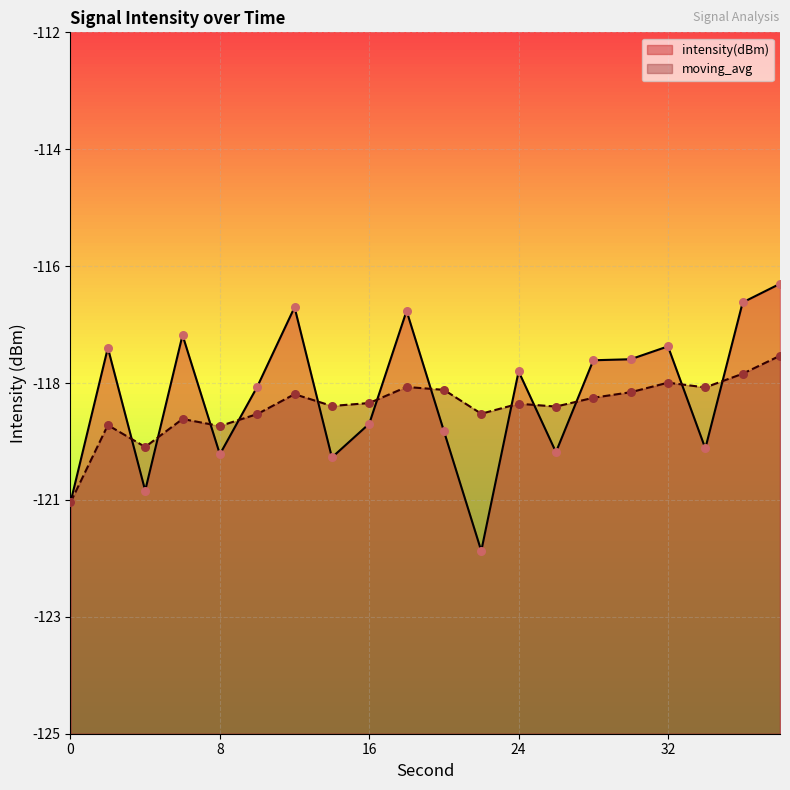

What are all the series names shown in the legend?

intensity(dBm), moving_avg